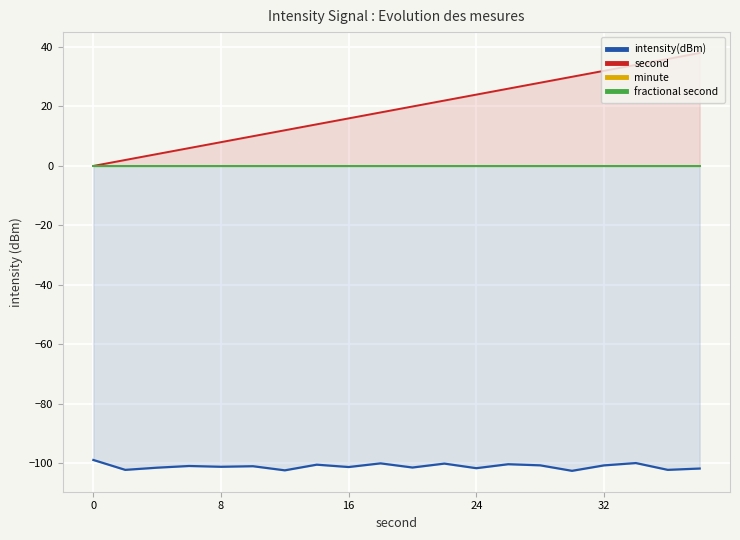

How many data points in second are less than 20?

10